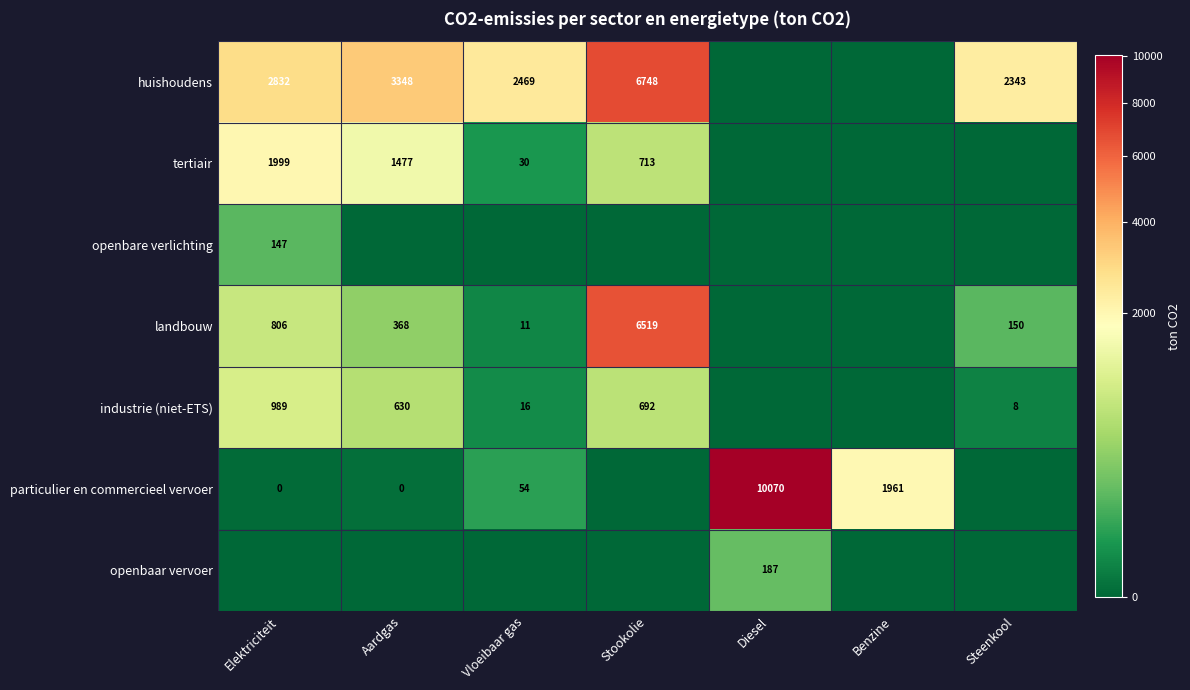

Which has a higher value, Diesel or Aardgas?

Aardgas